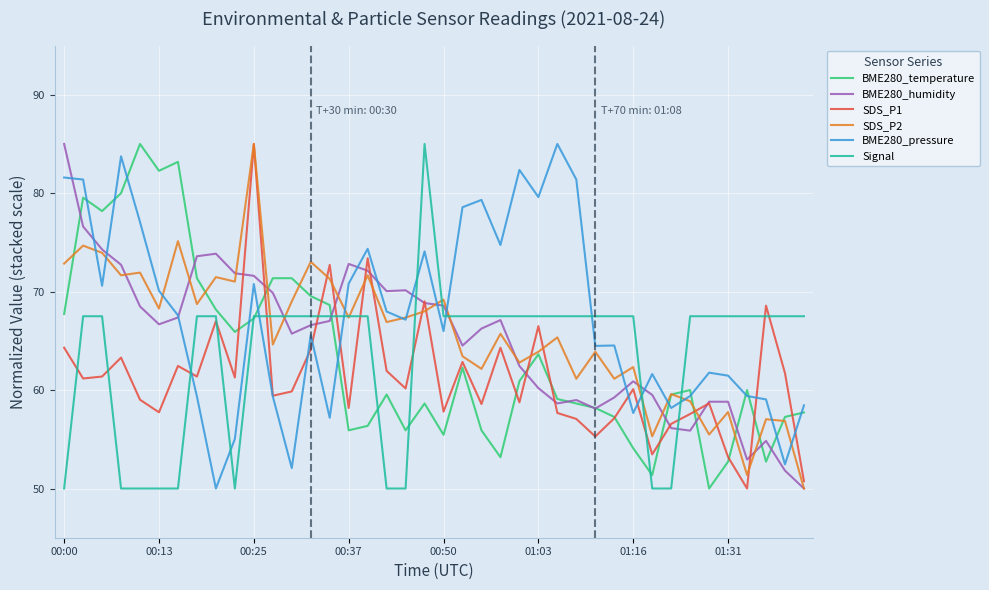

True or false: Signal and BME280_pressure intersect in this chart.

True